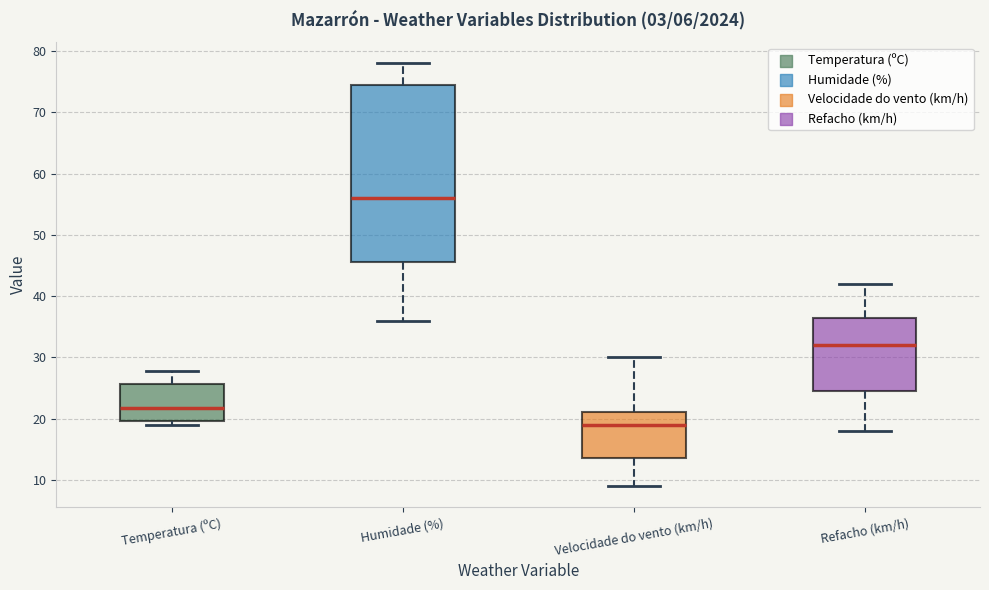

Where does the upper whisker of the box for Velocidade do vento (km/h) end on the y-axis? The values are not printed on the chart, so give them approximately, as read against the axis.

30